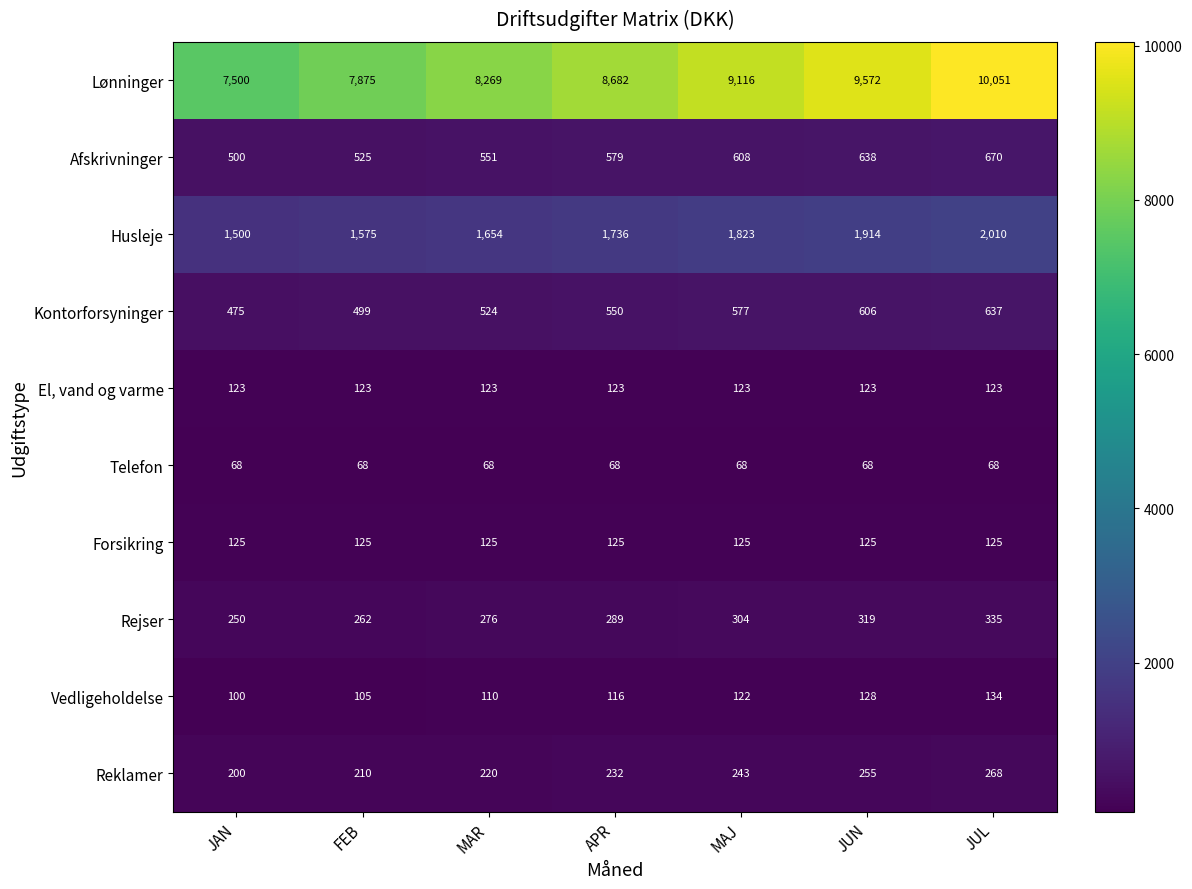

Count the Reklamer values in the range 210 to 255.

5